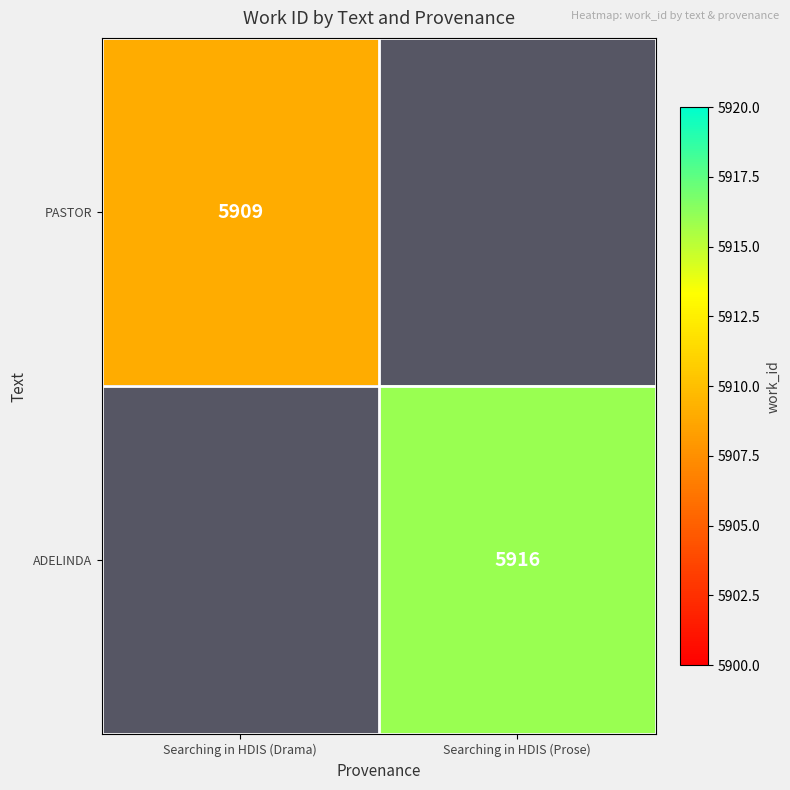

Which has a higher value, Searching in HDIS (Drama) or Searching in HDIS (Prose)?

Searching in HDIS (Prose)